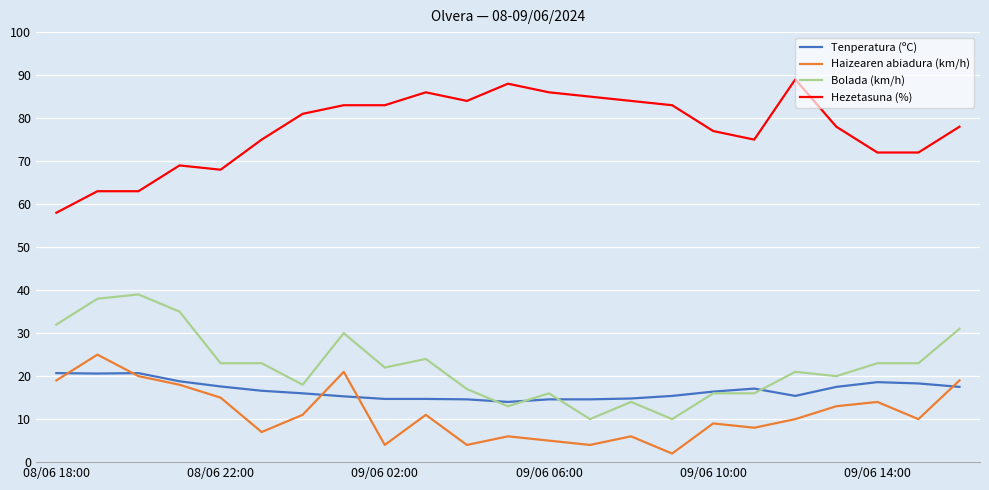

List the series in order of their peak value, lowest first.

Tenperatura (ºC), Haizearen abiadura (km/h), Bolada (km/h), Hezetasuna (%)